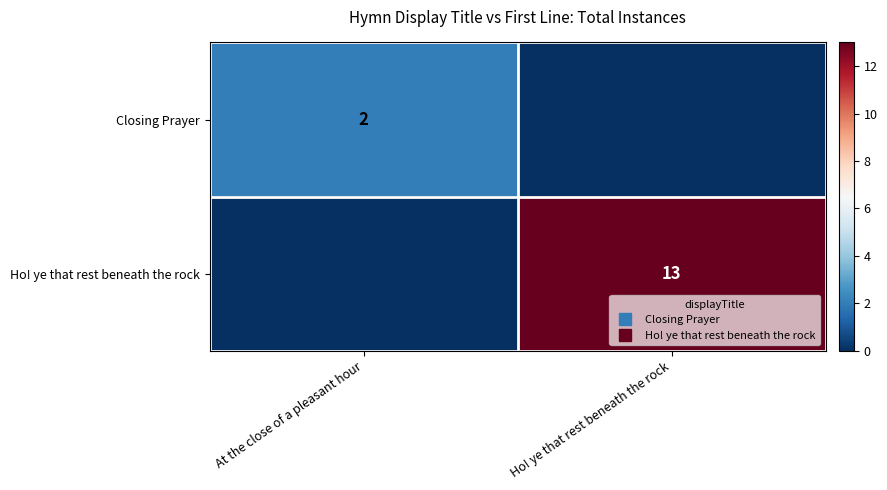

Between Ho! ye that rest beneath the rock and At the close of a pleasant hour, which is larger?

At the close of a pleasant hour